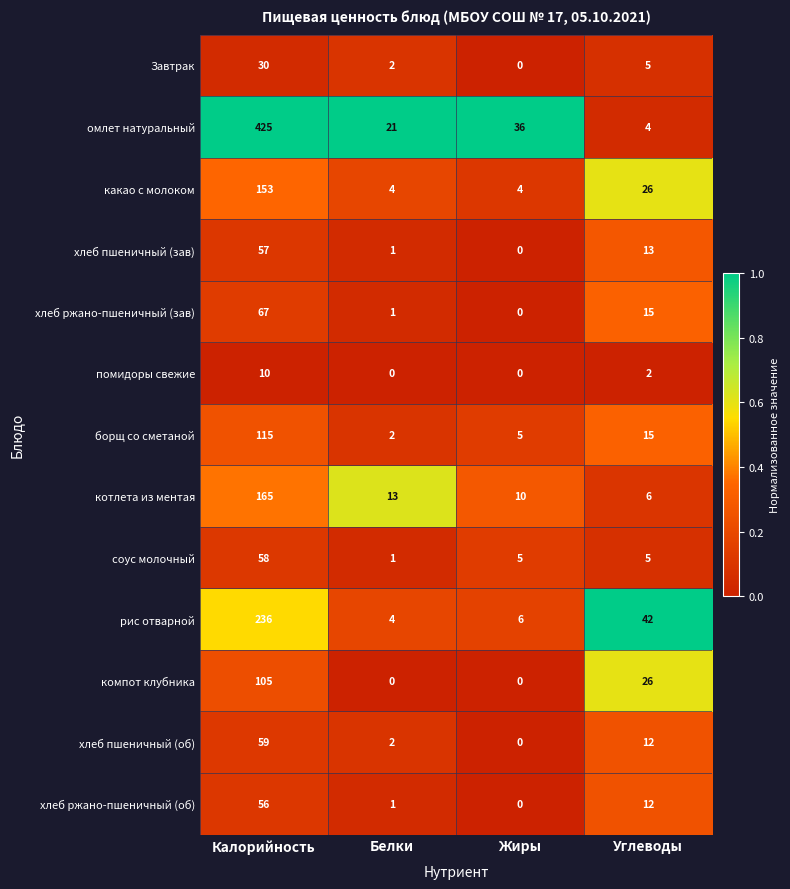

At which label does какао с молоком reach its peak?

Калорийность